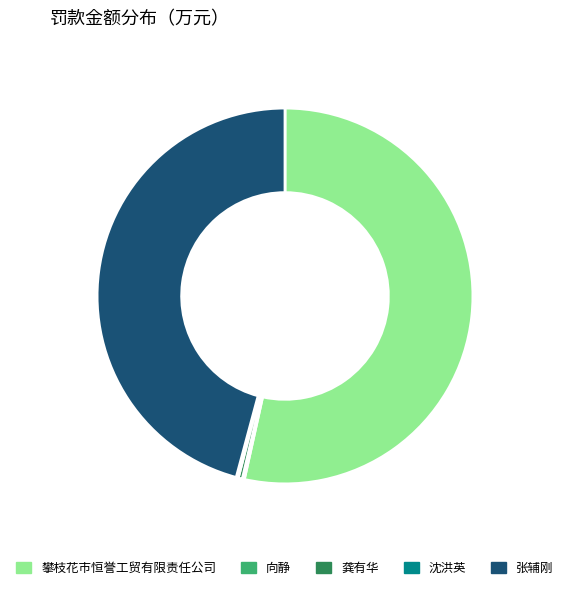

Which category has the biggest portion of the pie?

攀枝花市恒誉工贸有限责任公司